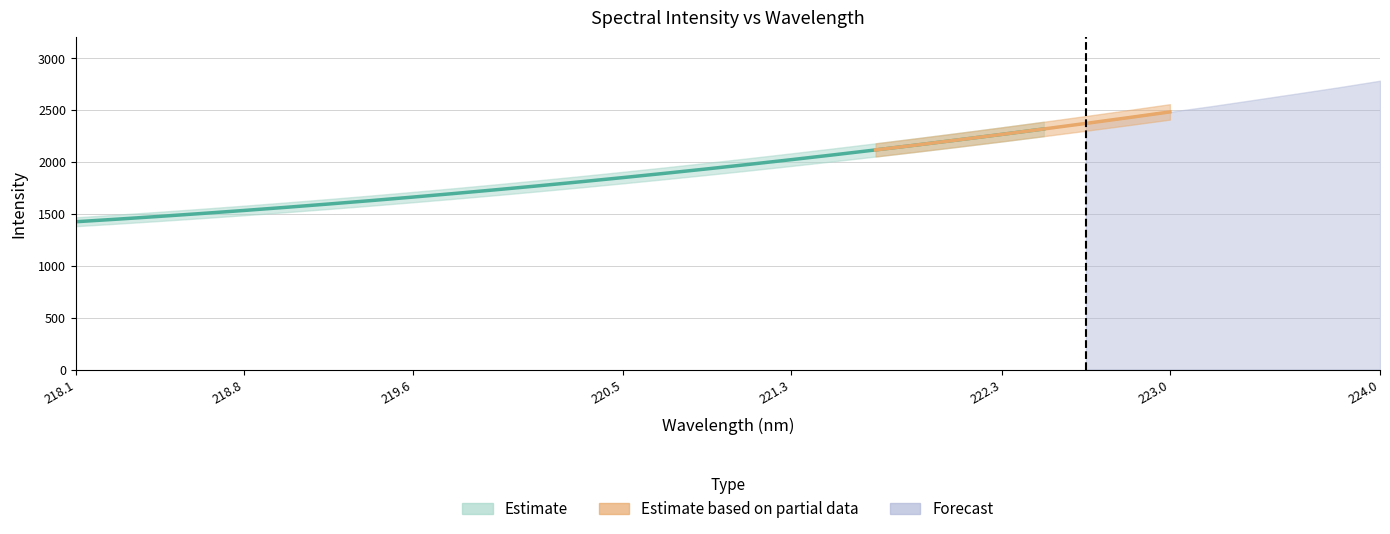

List the labels in order of value, largest first.

223.9802, 223.7895, 223.5987, 223.408, 223.2172, 223.0264, 222.8355, 222.6447, 222.4538, 222.263, 222.0721, 221.8812, 221.6902, 221.4993, 221.3083, 221.1174, 220.9264, 220.7354, 220.5444, 220.3533, 220.1623, 219.9712, 219.7801, 219.589, 219.3979, 219.2067, 219.0156, 218.8244, 218.6332, 218.442, 218.2508, 218.0596